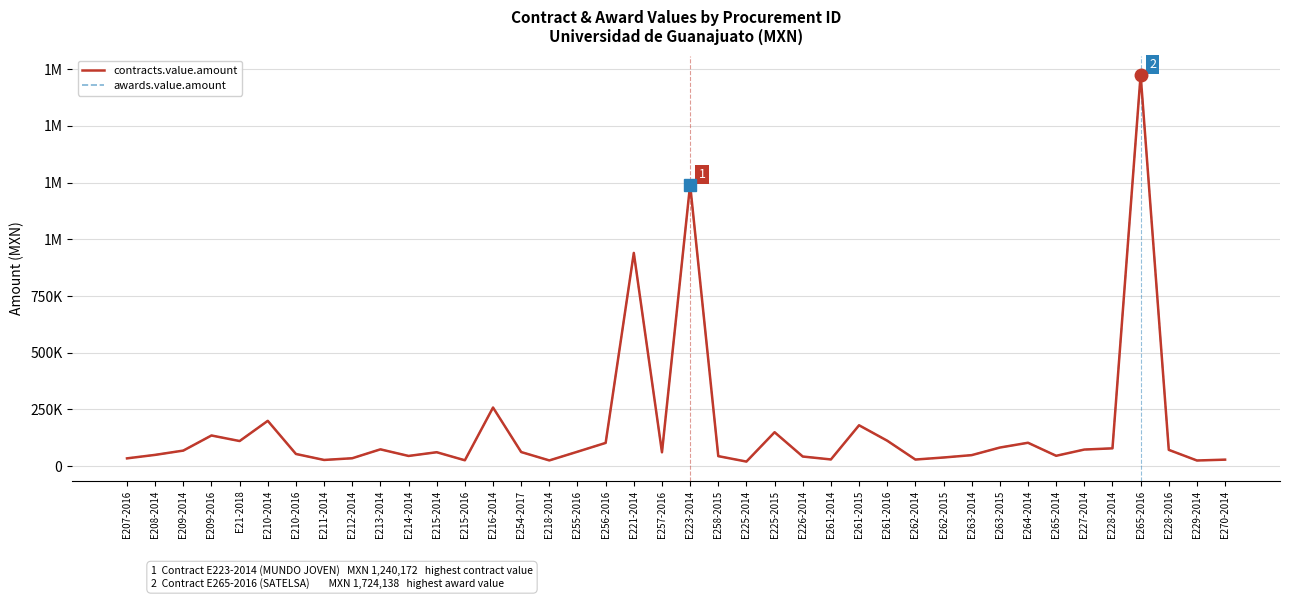

Which series changed the most between E256-2016 and E229-2014?

contracts.value.amount